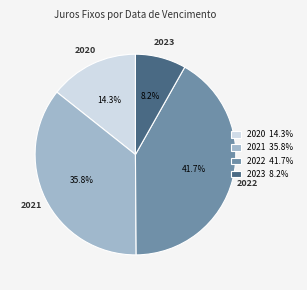

Does 2021 35.8% account for over 50% of the chart?

No